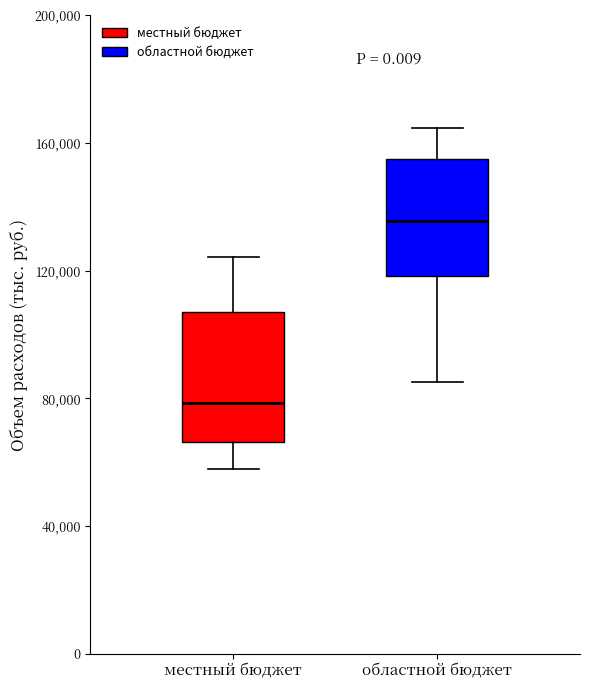

Reading left to right, transcribe this box plot: for each box, give where its median line is, the range the box spans, and where its two whiskers end, as read against the y-axis. The values are not printed on the chart, so give them approximately, as read against the axis.

местный бюджет: median 80000, box 65000 to 105000, whiskers 60000 to 125000
областной бюджет: median 135000, box 120000 to 155000, whiskers 85000 to 165000